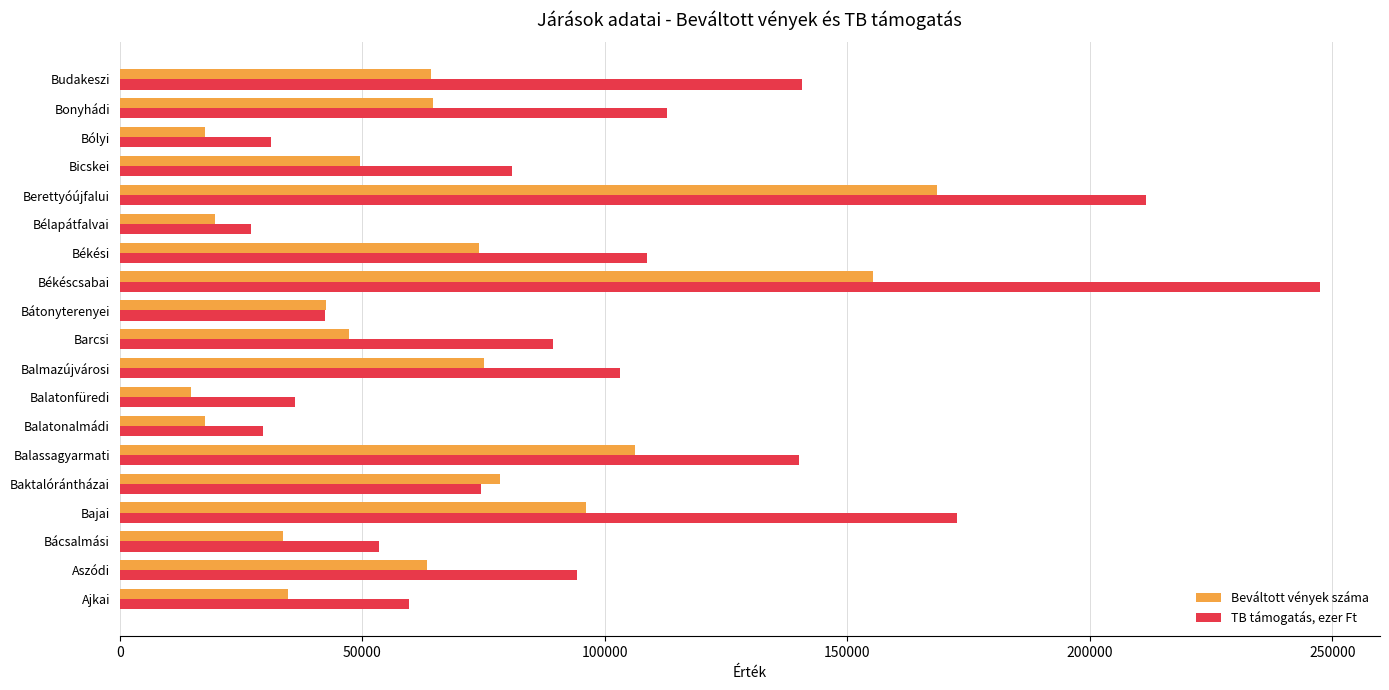

The value of TB támogatás, ezer Ft at Balassagyarmati is 140112.0. True or false?

True